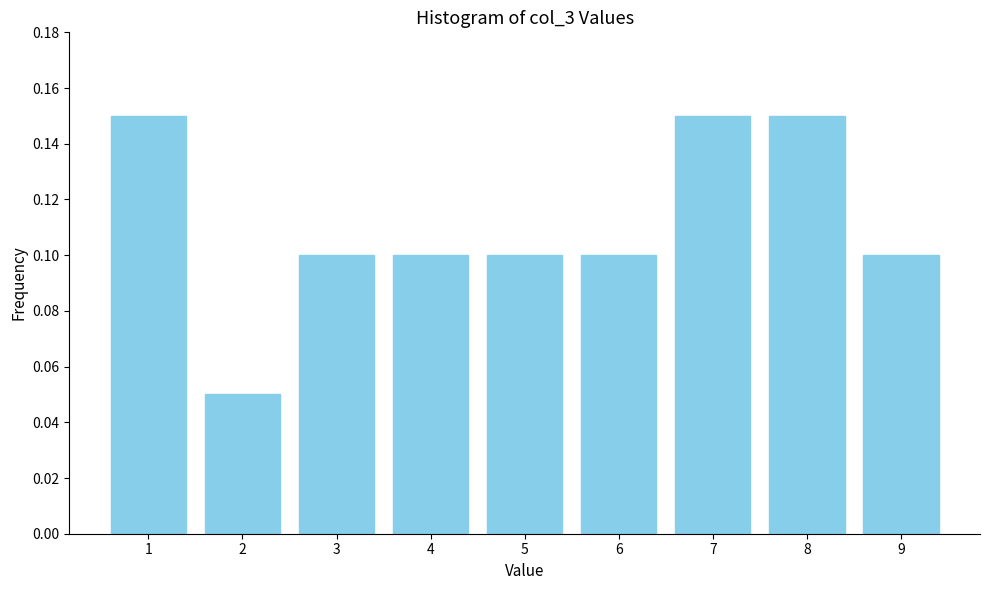

What is the sum of all values?

1.0